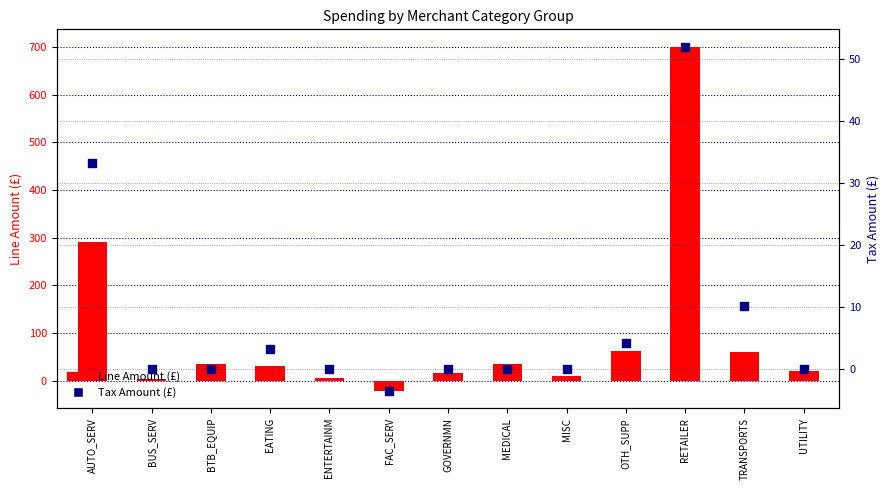

Which series has the widest spread of Y values?

Line Amount (£)